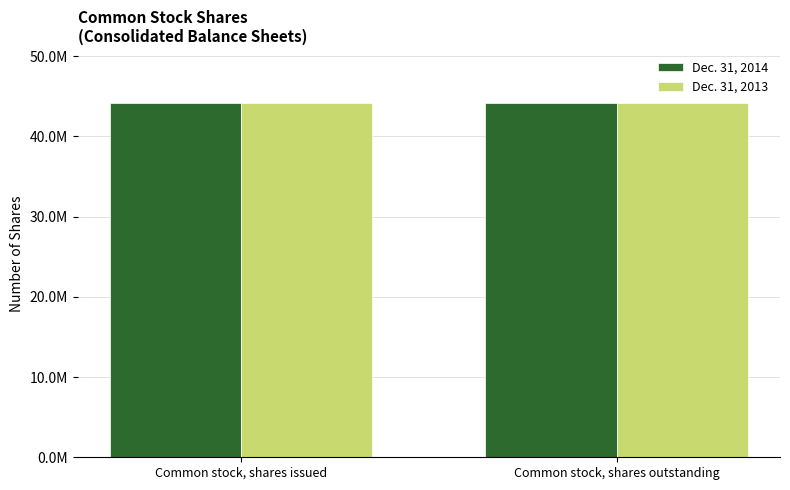

At which label is Dec. 31, 2014 closest to 44154572?

Common stock, shares issued